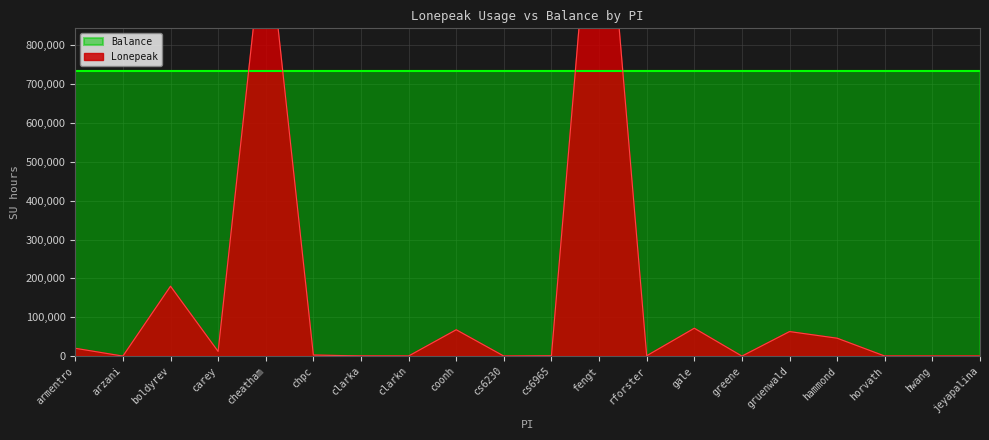

At which category does the data reach its first local peak?

boldyrev